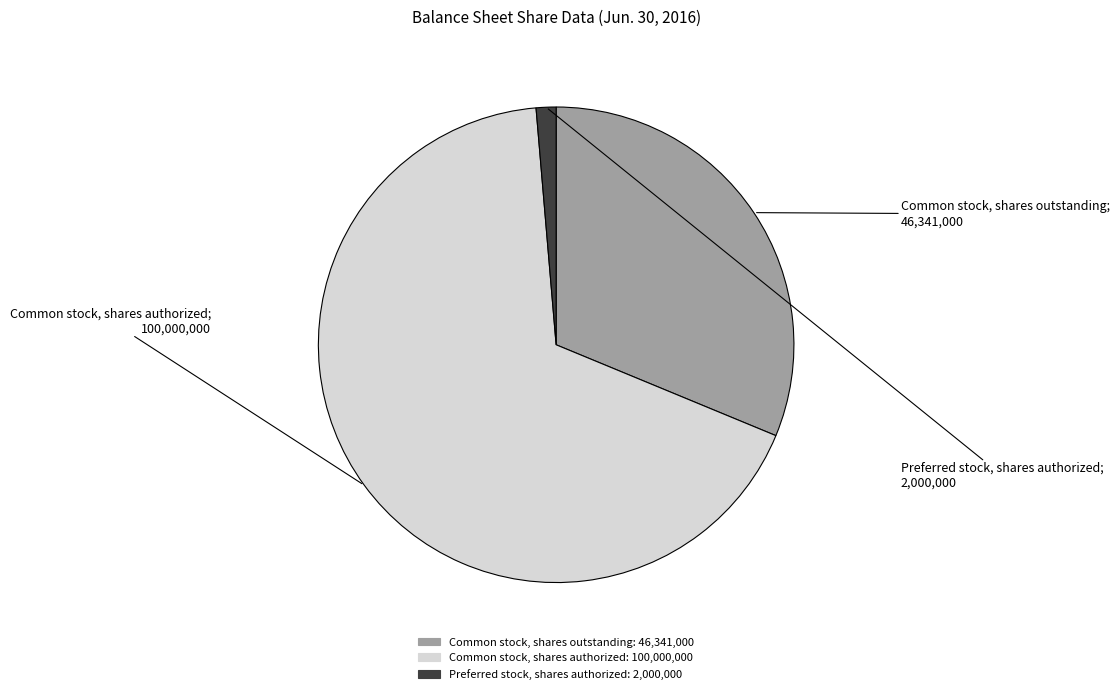

Approximately how many times larger is the value at Common stock, shares authorized compared to Preferred stock, shares authorized?

50.0